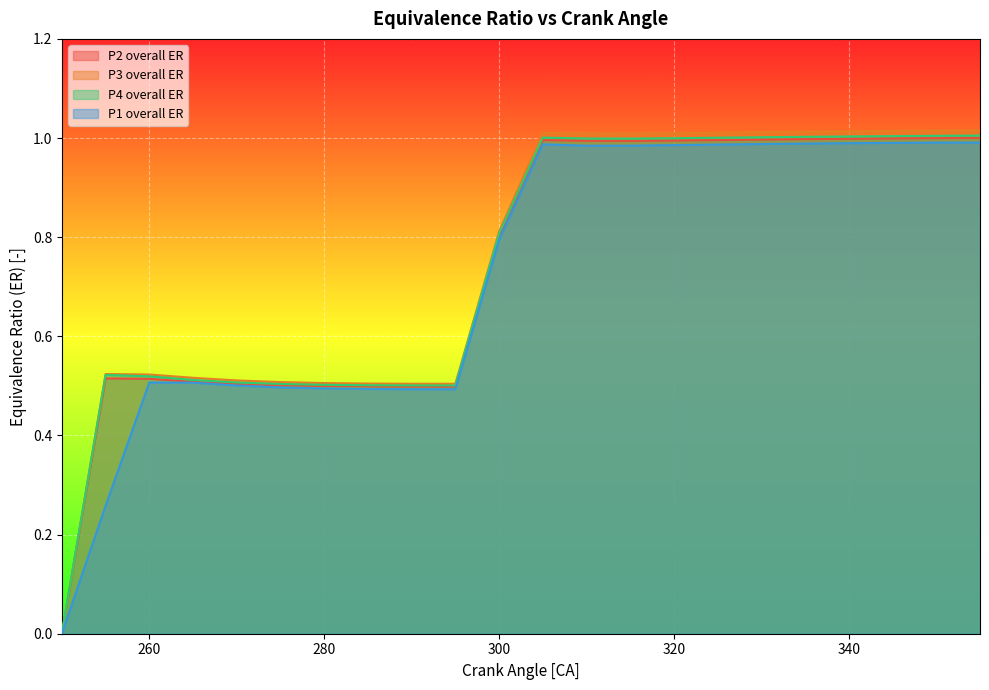

At which label does P3 overall ER first exceed 1?

305